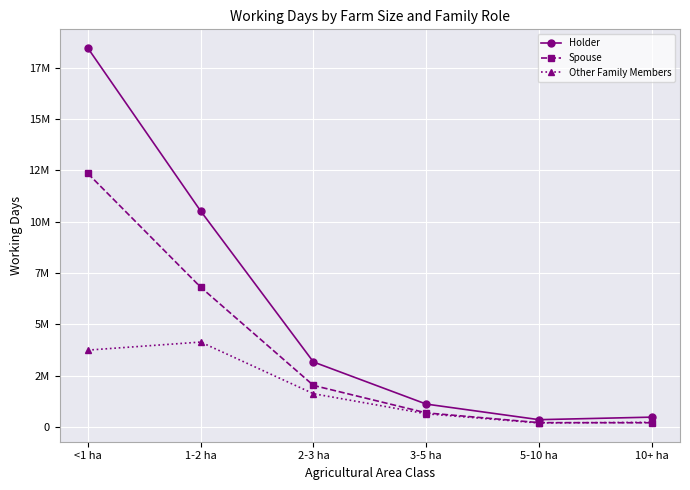

At which category is the sum across all series the highest?

<1 ha